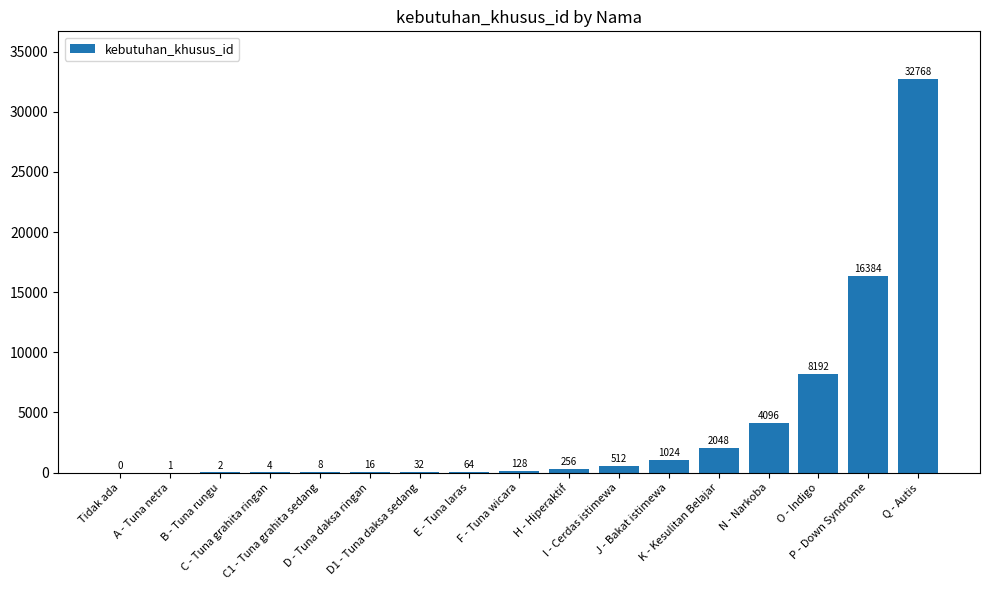

At which label is the value closest to 16384?

P - Down Syndrome